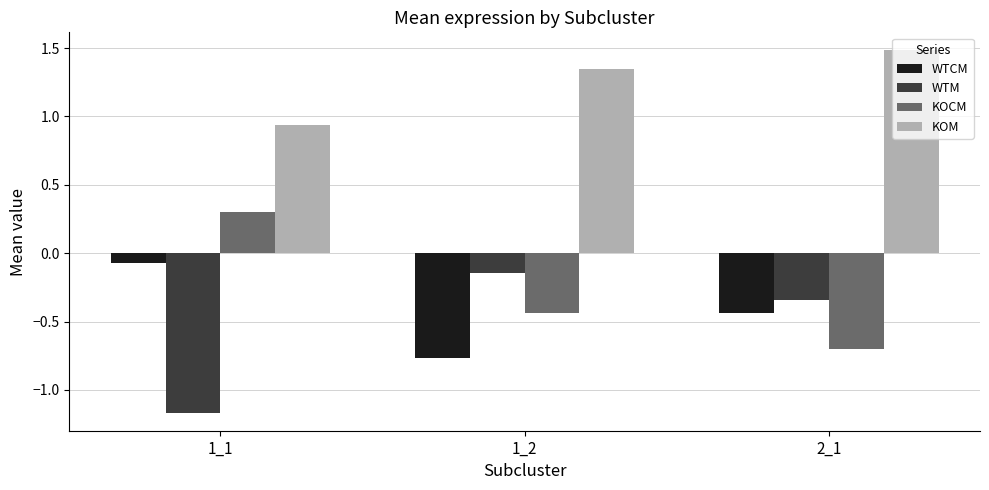

What is the difference between the KOCM values at 1_2 and 2_1?

0.3